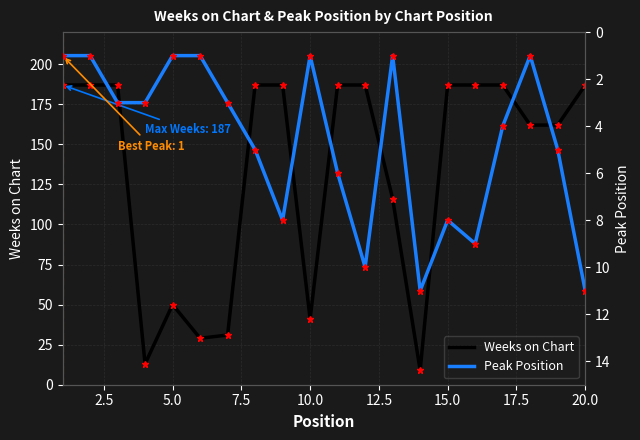

Which series ends up on top after the final intersection of Weeks on Chart and Peak Position?

Weeks on Chart